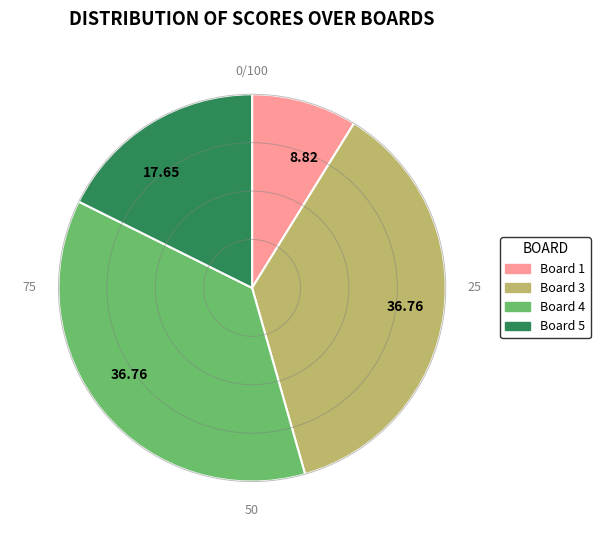

Is there any slice that represents more than half of the pie?

No